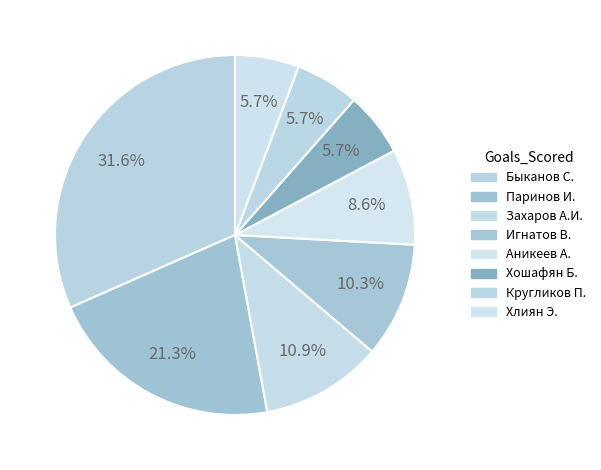

How many slices are in this pie chart?

8